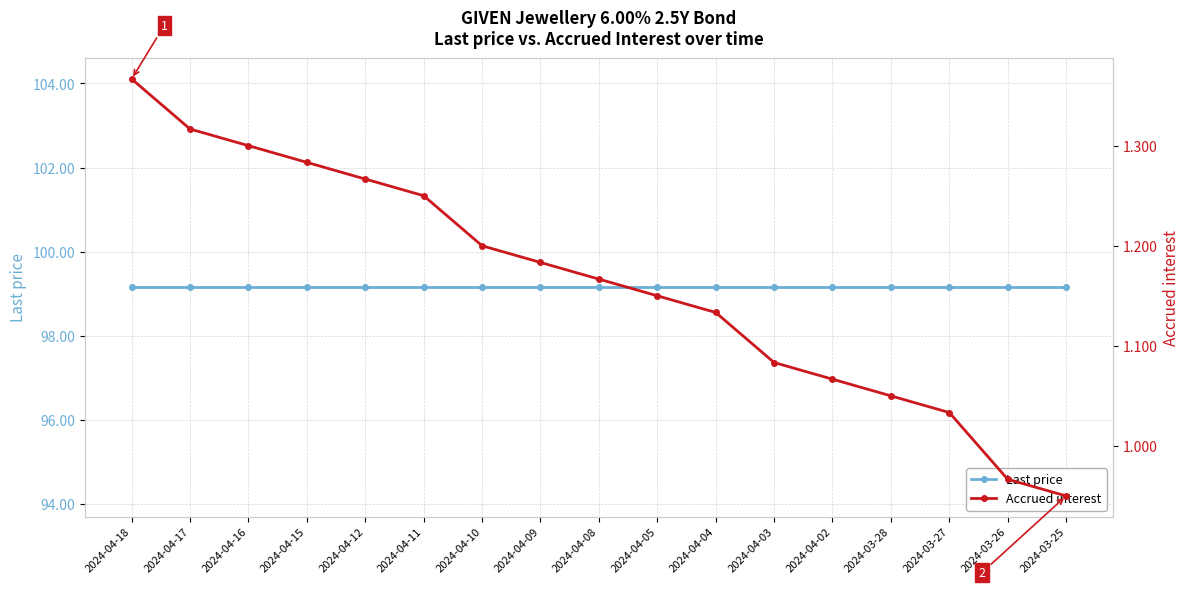

Reading right to left, what are all the values shown in this chart?

Last price: 99.2	99.2	99.2	99.2	99.2	99.2	99.2	99.2	99.2	99.2	99.2	99.2	99.2	99.2	99.2	99.2	99.2
Accrued interest: 0.9	1.0	1.0	1.1	1.1	1.1	1.1	1.1	1.2	1.2	1.2	1.2	1.3	1.3	1.3	1.3	1.4